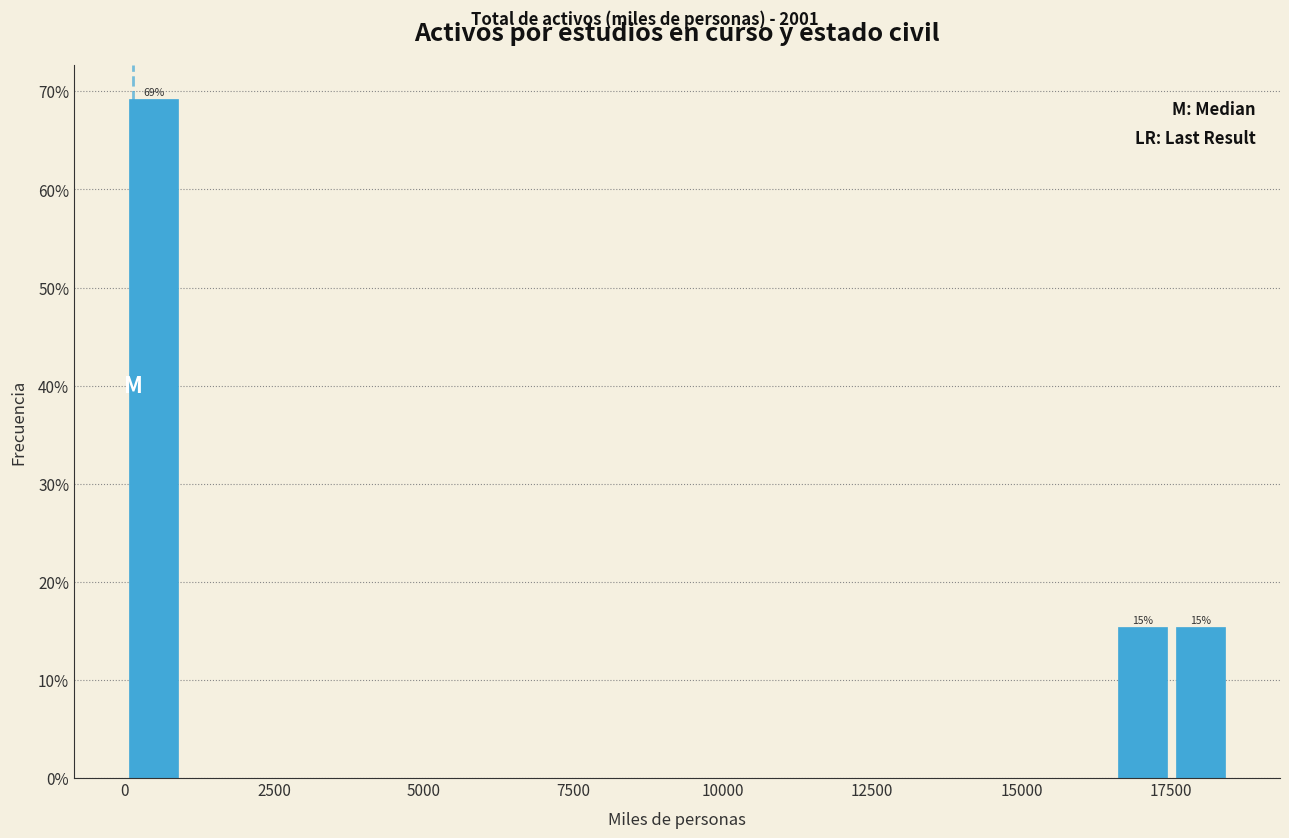

Read against the x-axis, roughly where is the centre of the tallest bar?

500